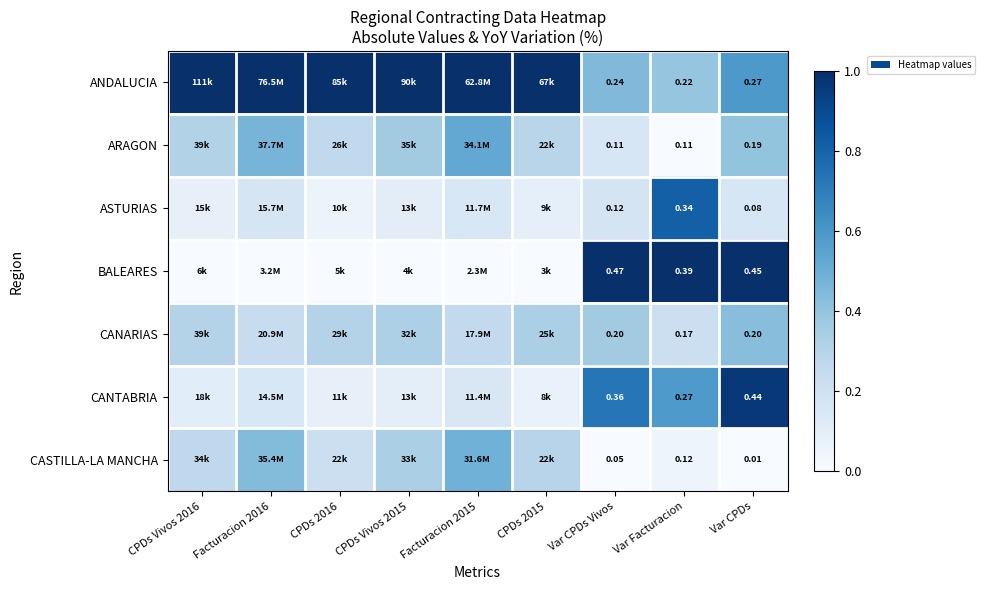

Which category has the highest value in the BALEARES series?

Var CPDs Vivos